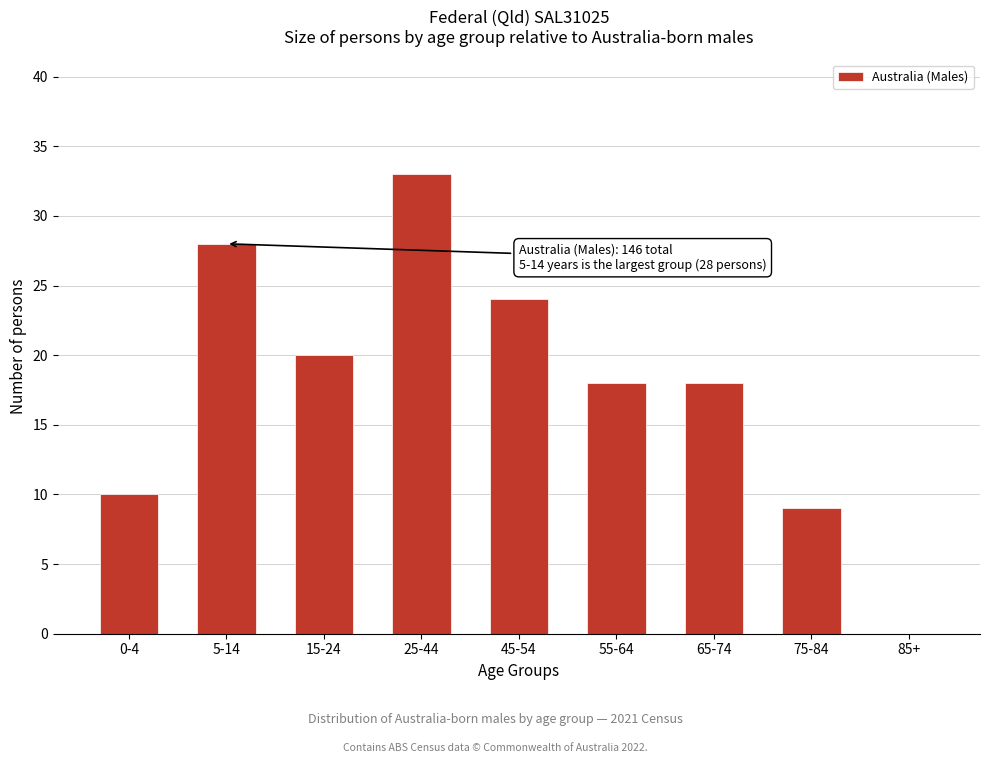

Reading left to right, list all the values displayed in this chart.

0-4=10	5-14=28	15-24=20	25-44=33	45-54=24	55-64=18	65-74=18	75-84=9	85+=0